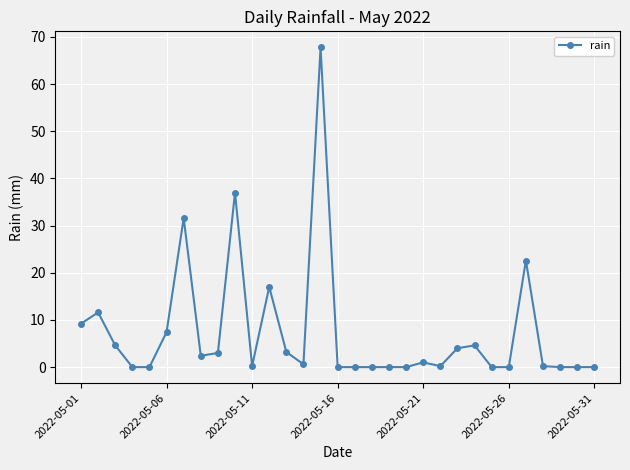

What is the value of the 23rd point from the left?

4.0